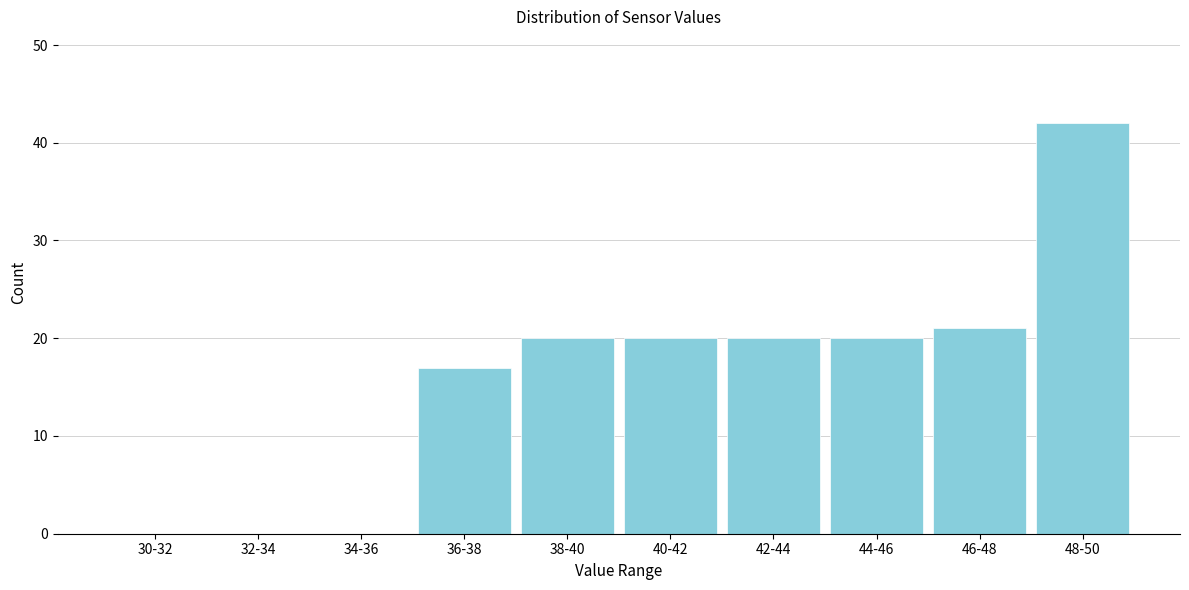

Reading left to right, transcribe all the data shown in this chart.

30-32=0	32-34=0	34-36=0	36-38=17	38-40=20	40-42=20	42-44=20	44-46=20	46-48=21	48-50=42